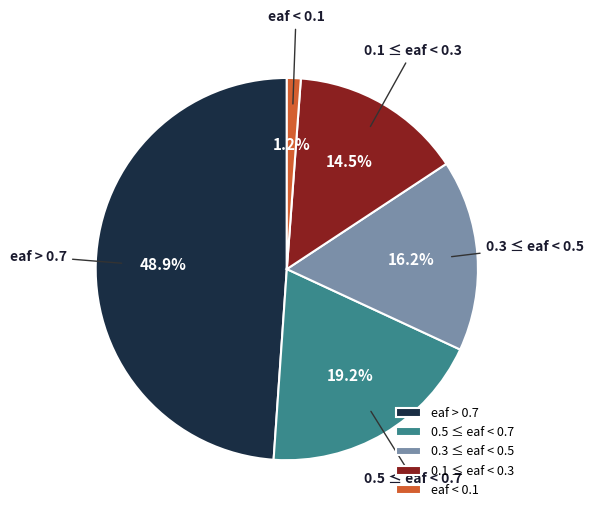

Combined, what portion of the pie is eaf > 0.7 and eaf < 0.1?

50.1%